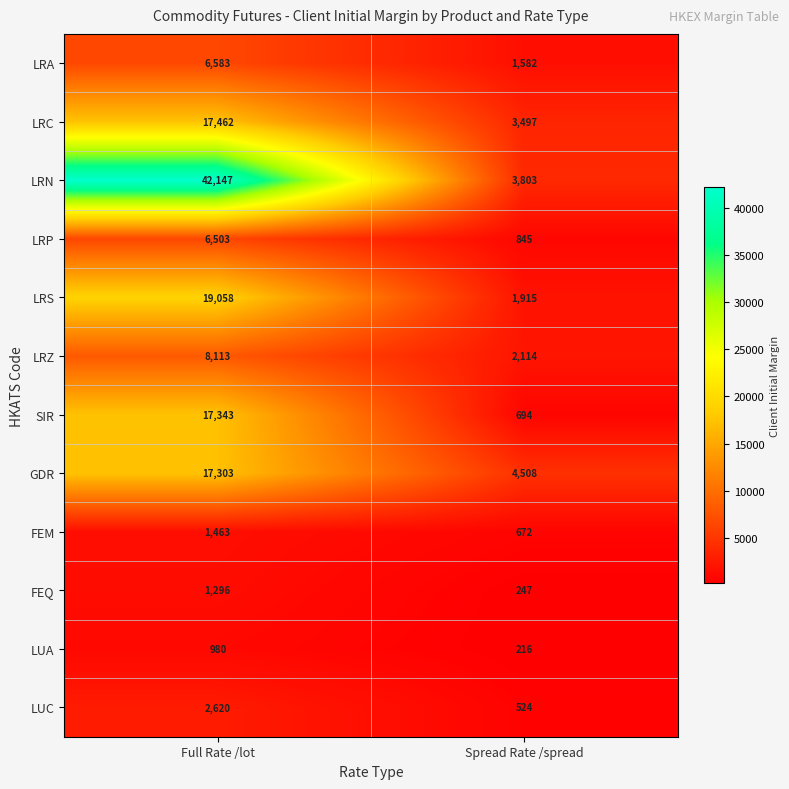

Which label corresponds to the largest value in the chart?

Full Rate /lot